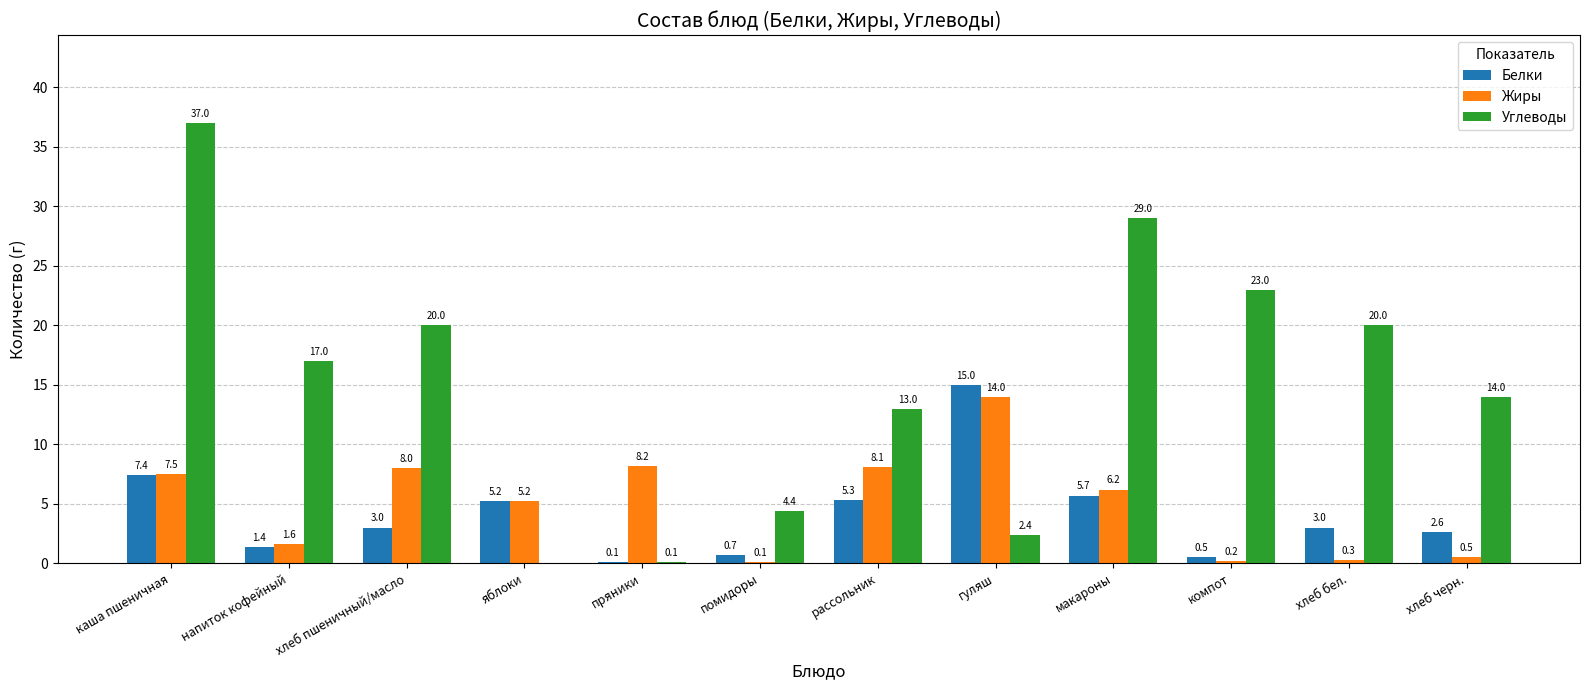

What is the maximum value shown in the chart?

37.0